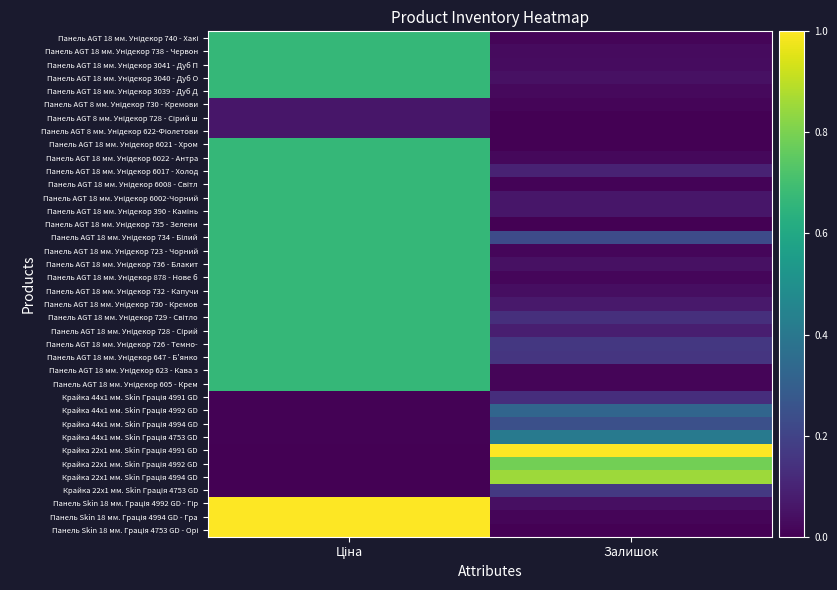

What is the total value across all series at Залишок?

5.4